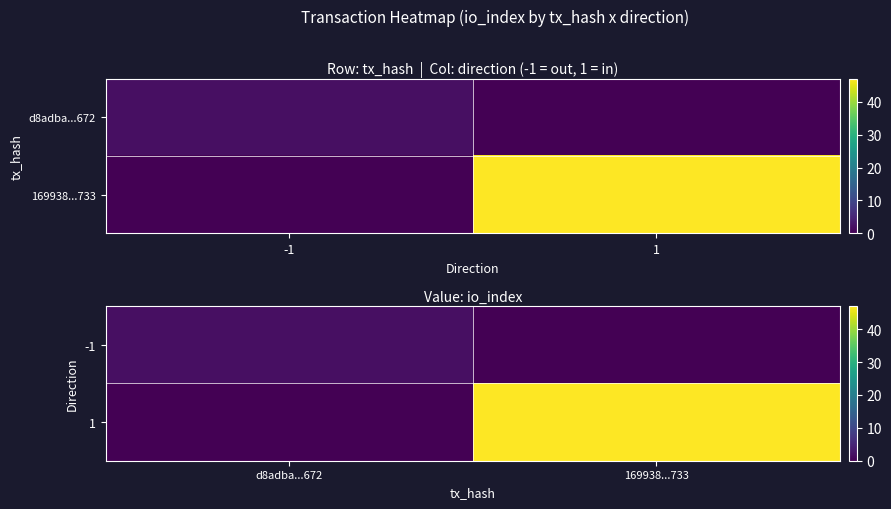

What is the average value of the 1 series?

24